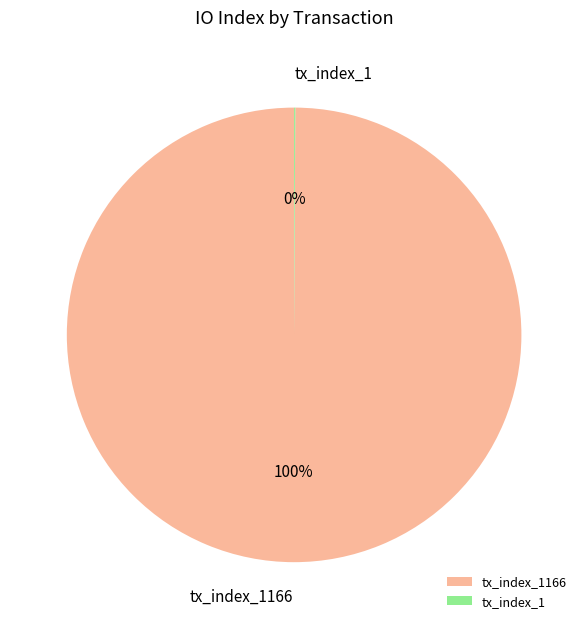

To the nearest percent, what is the average slice percentage?

50%